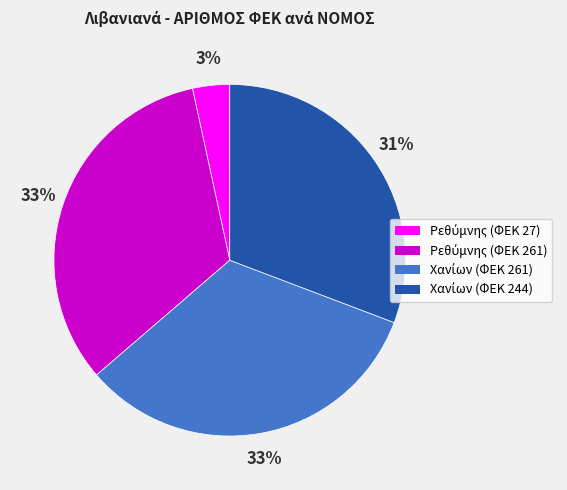

To the nearest percent, what is the difference between the largest and smallest slice percentages?

30%